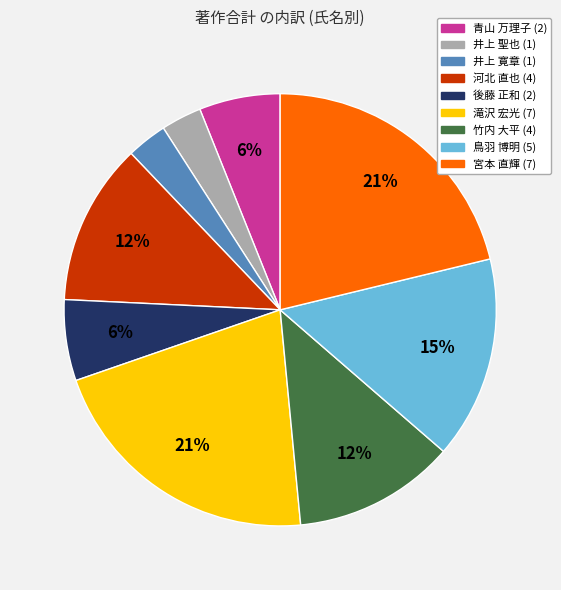

Is there a majority slice in this chart?

No